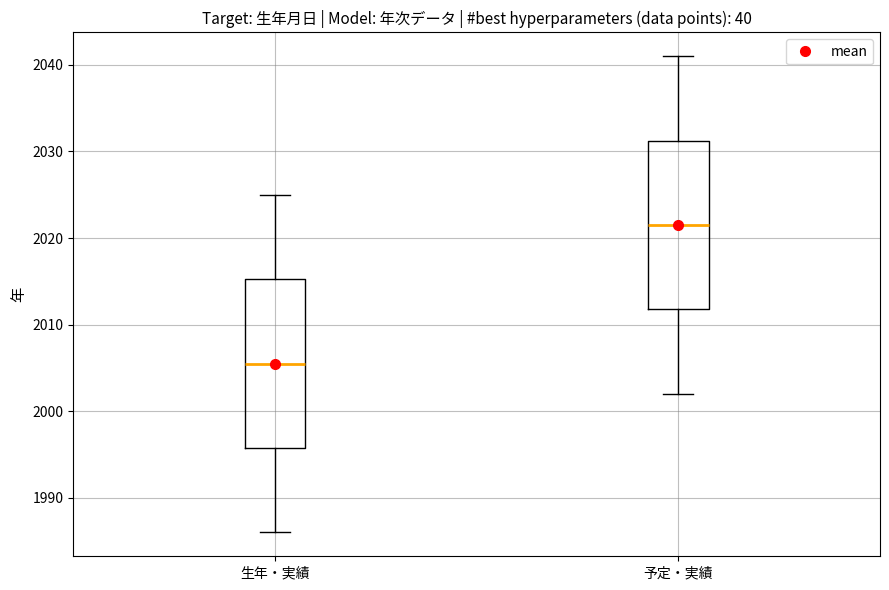

Reading left to right, read every box against the y-axis: the position of its median line, the range the box covers, and the ends of its whiskers. The values are not printed on the chart, so give them approximately, as read against the axis.

生年・実績: median 2006, box 1996 to 2015, whiskers 1986 to 2025
予定・実績: median 2022, box 2012 to 2031, whiskers 2002 to 2041